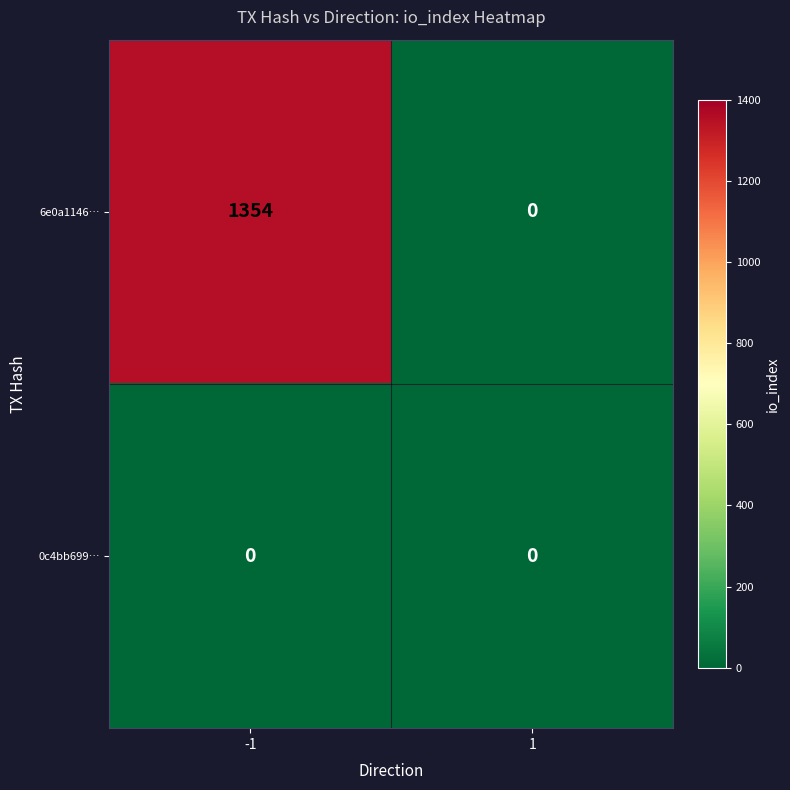

What is the difference between the 6e0a1146… values at -1 and 1?

1354